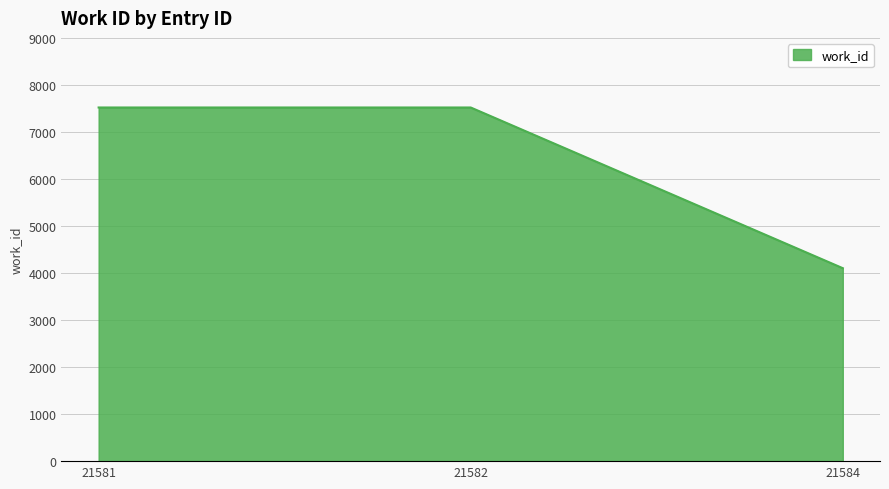

Does the chart display data point markers on the line(s)?

No